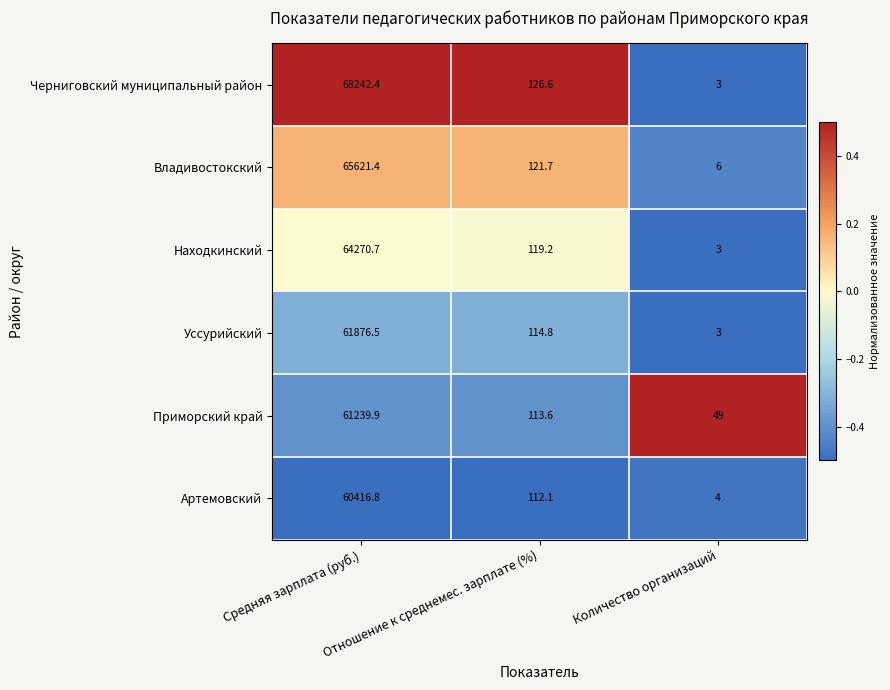

What is the maximum value shown in the chart?

68242.4